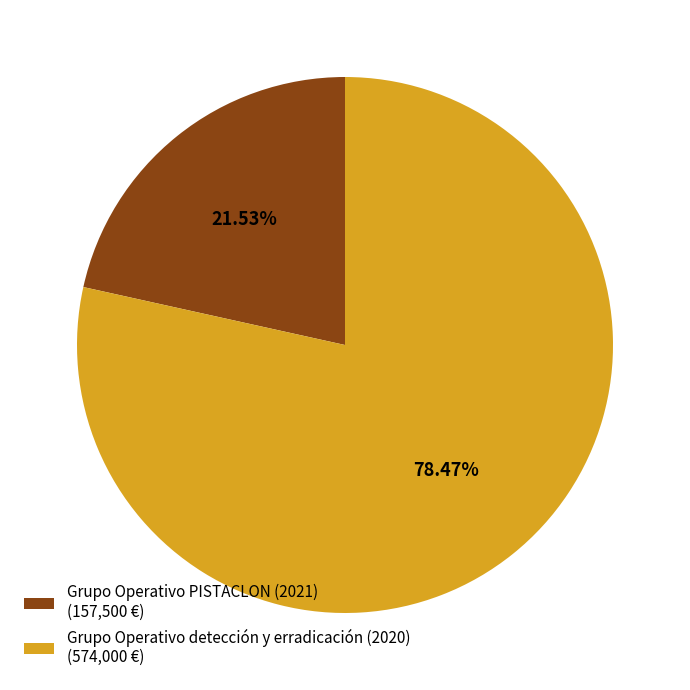

True or false: Grupo Operativo detección y erradicación (2020) accounts for 84% of the total.

False